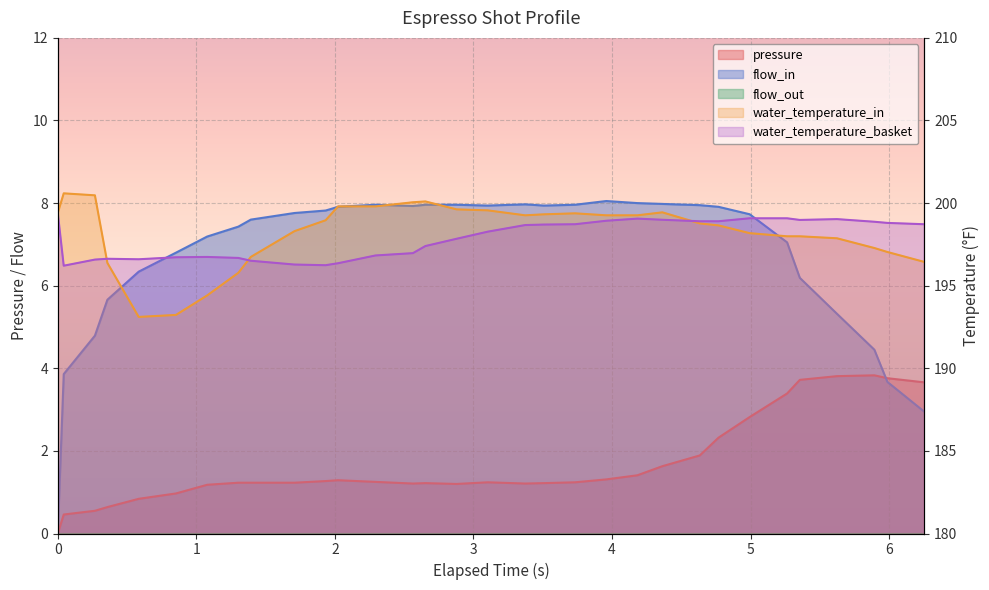

How many distinct data groups are displayed?

4